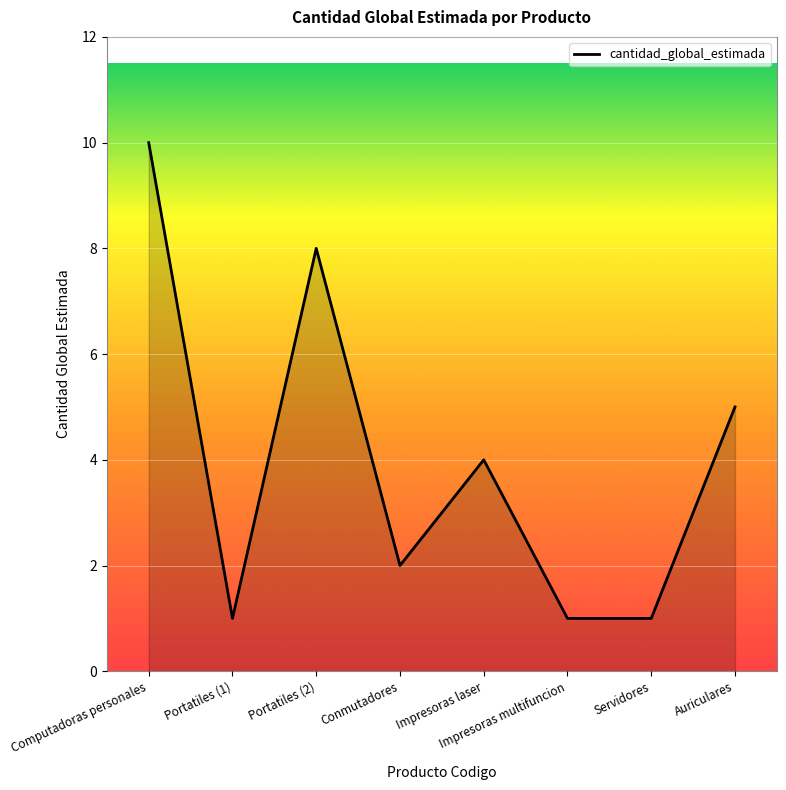

True or false: the data has more than 2 interior local peaks.

False